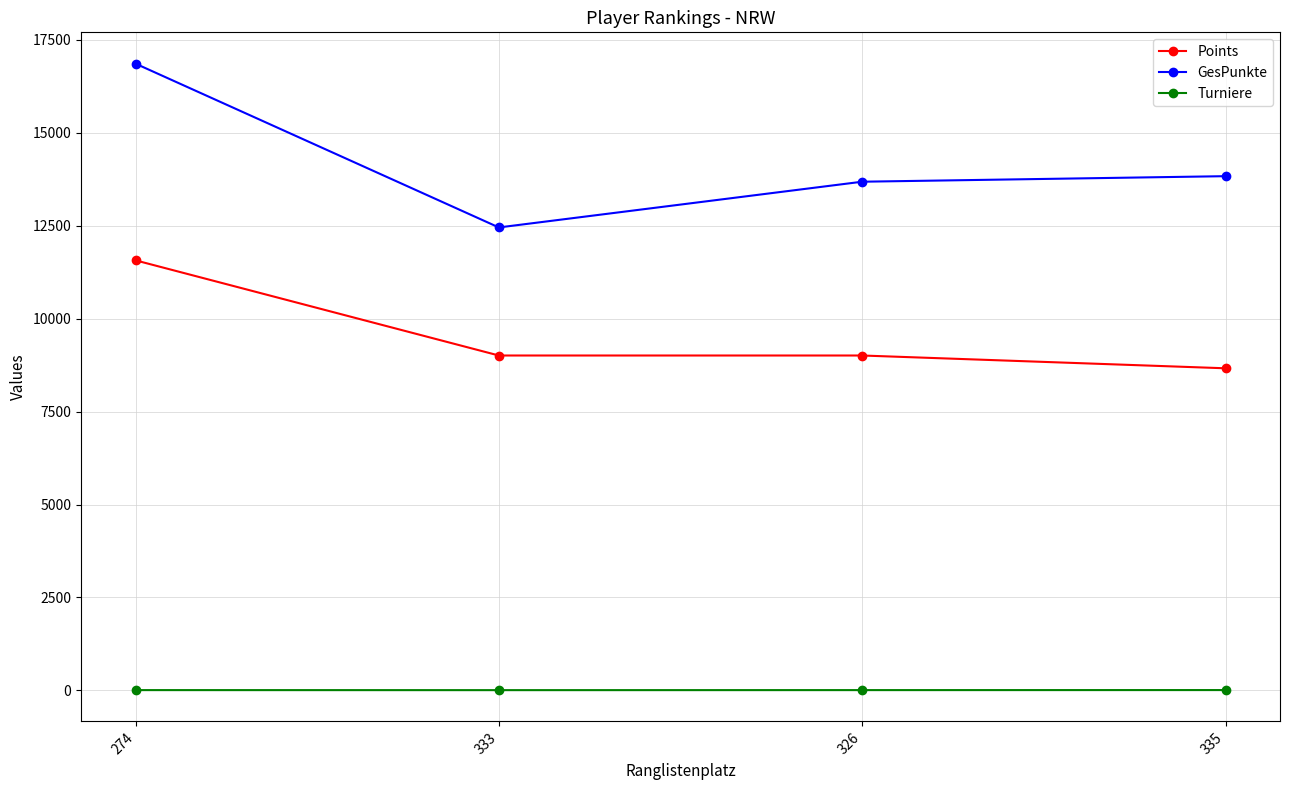

Does the chart have visible grid lines?

Yes